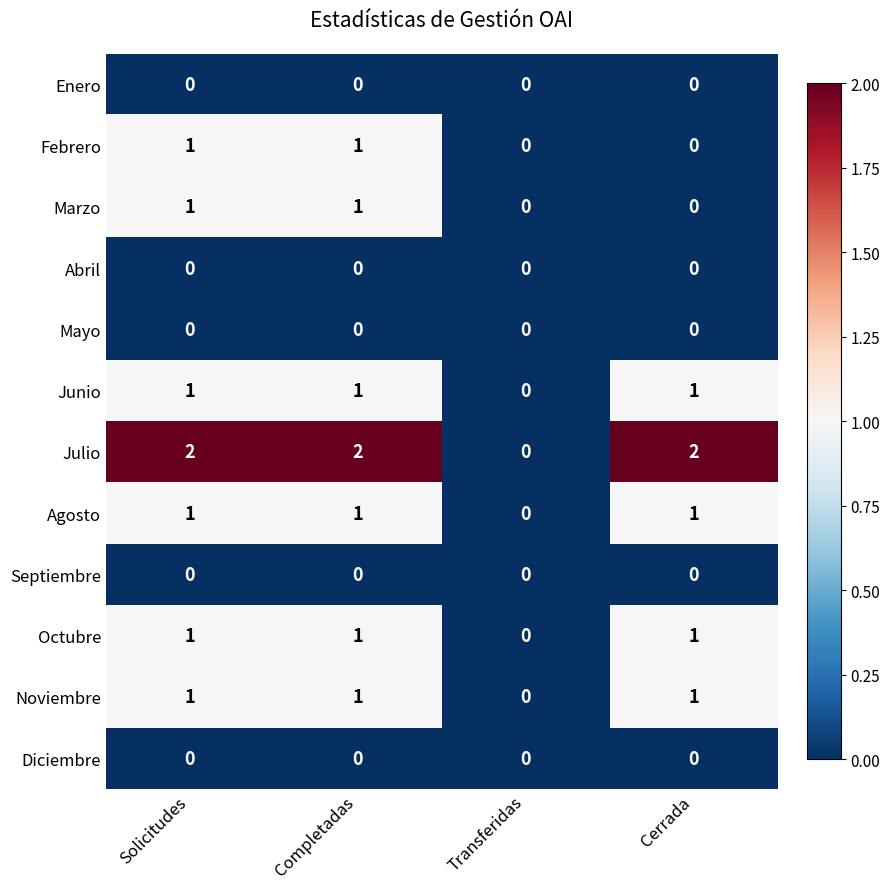

Which series changed the most between Transferidas and Cerrada?

Julio